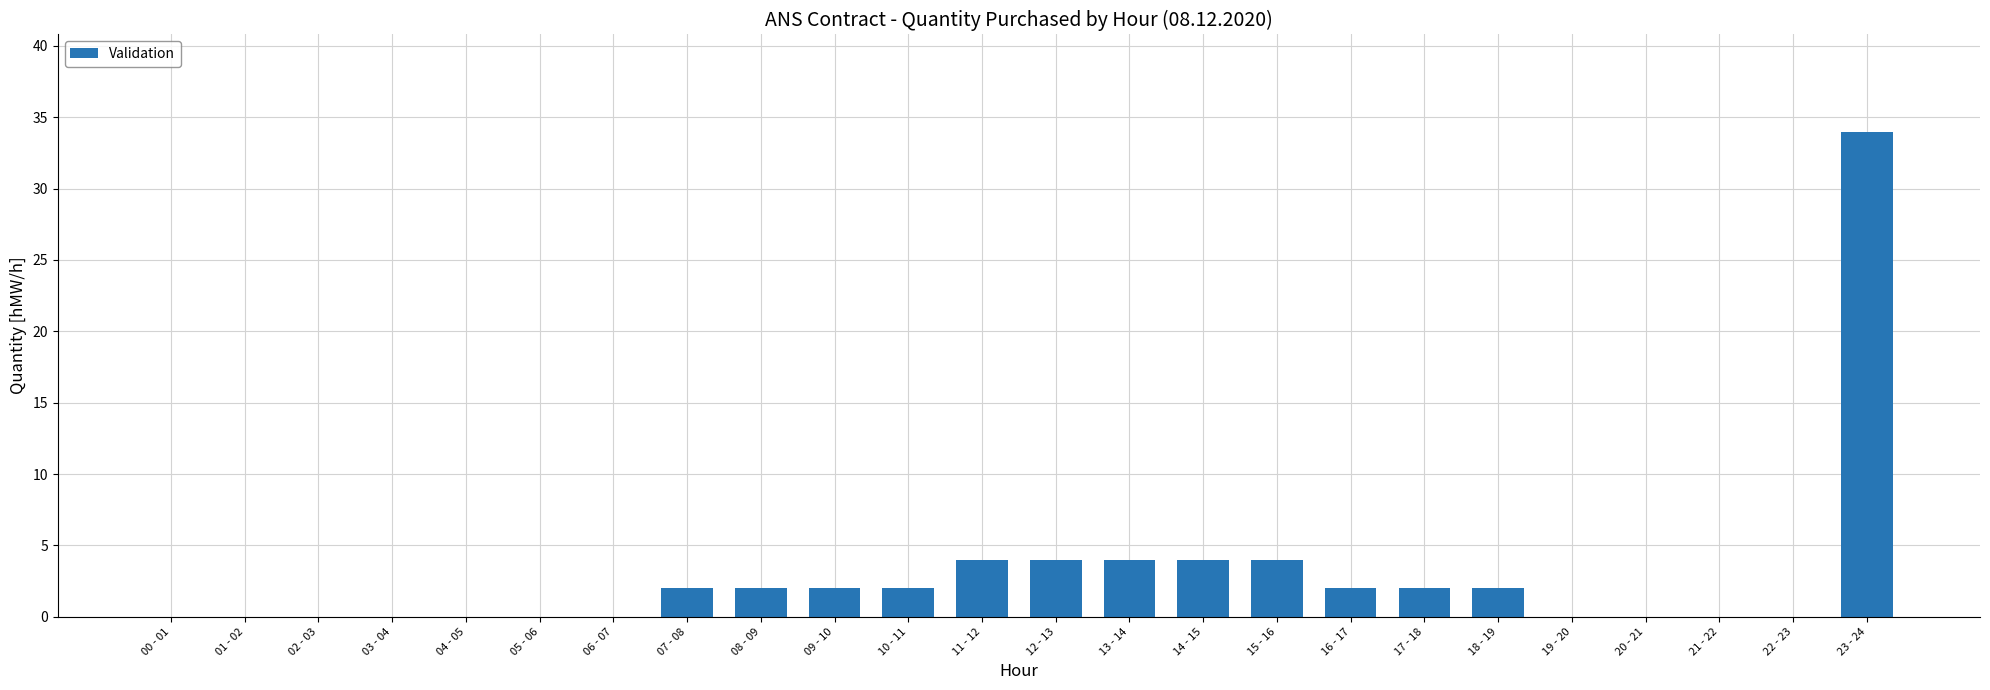

What is the sum of all values?

68